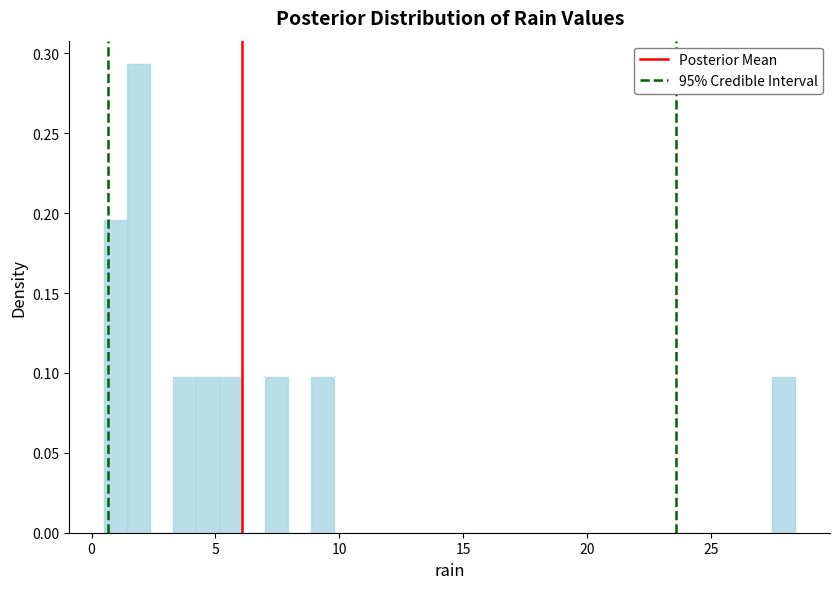

Read against the x-axis, roughly where is the centre of the tallest bar?

2.0